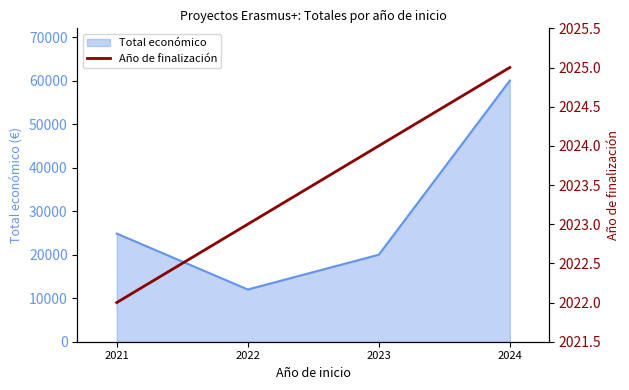

At which label is Total económico closest to 36000?

2021